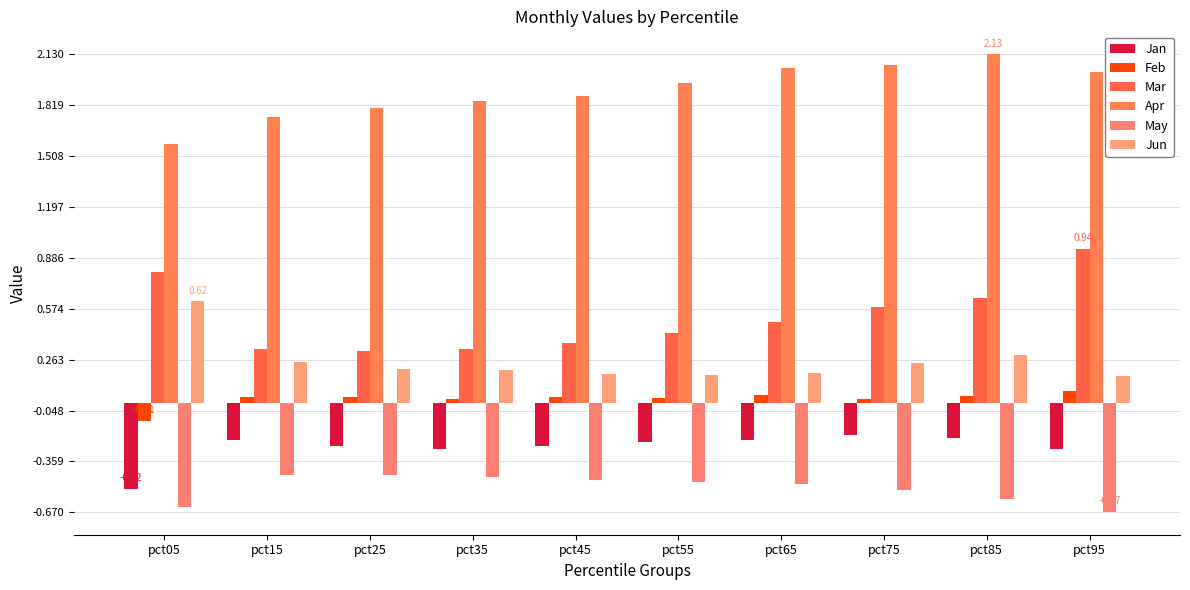

What is the spread (max minus min) of values at pct55?

2.4